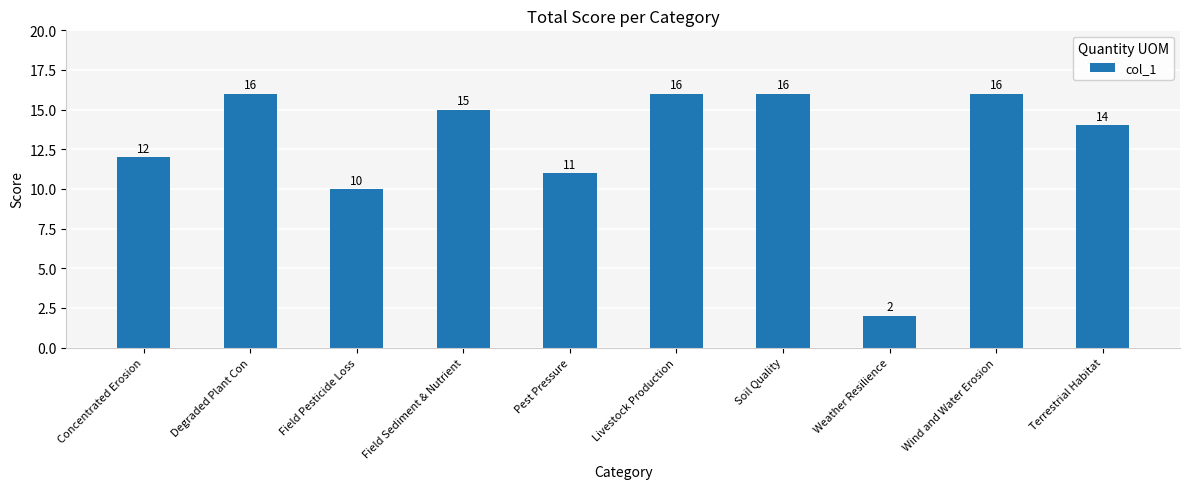

What is the sum of all values?

128